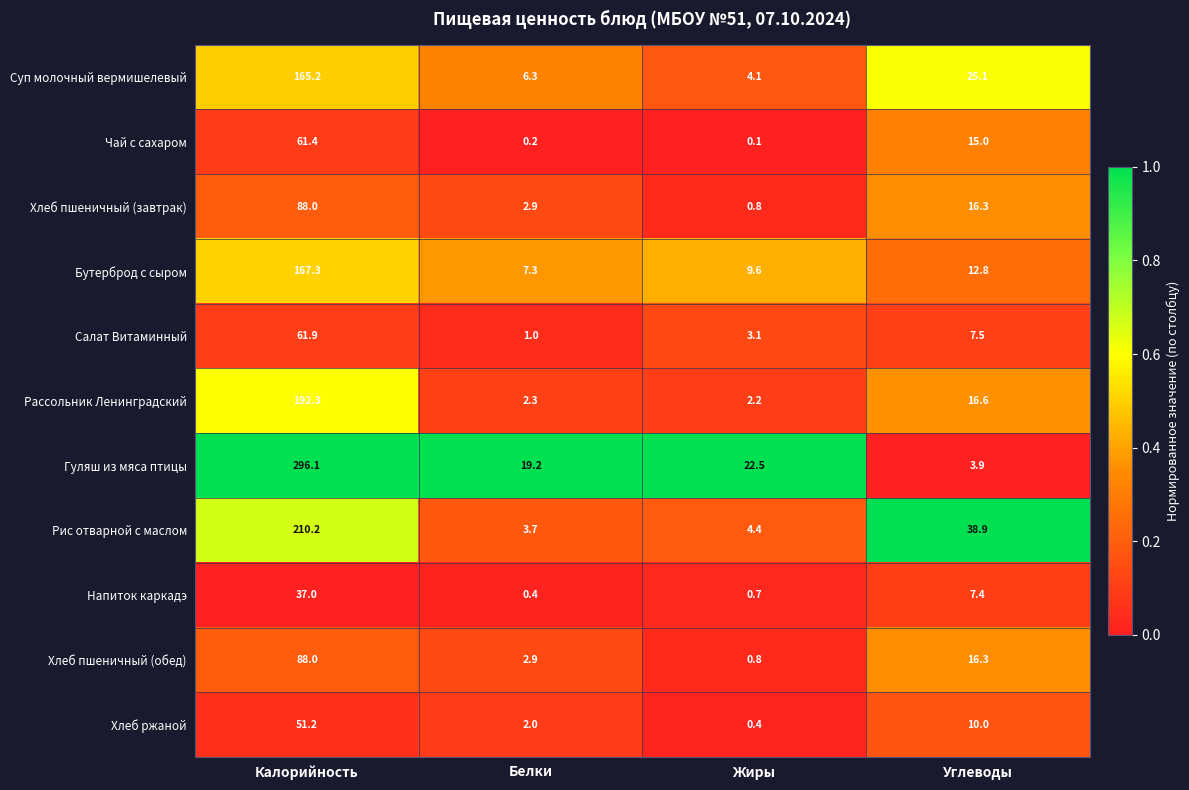

At which label does Хлеб пшеничный (обед) first exceed 16?

Калорийность